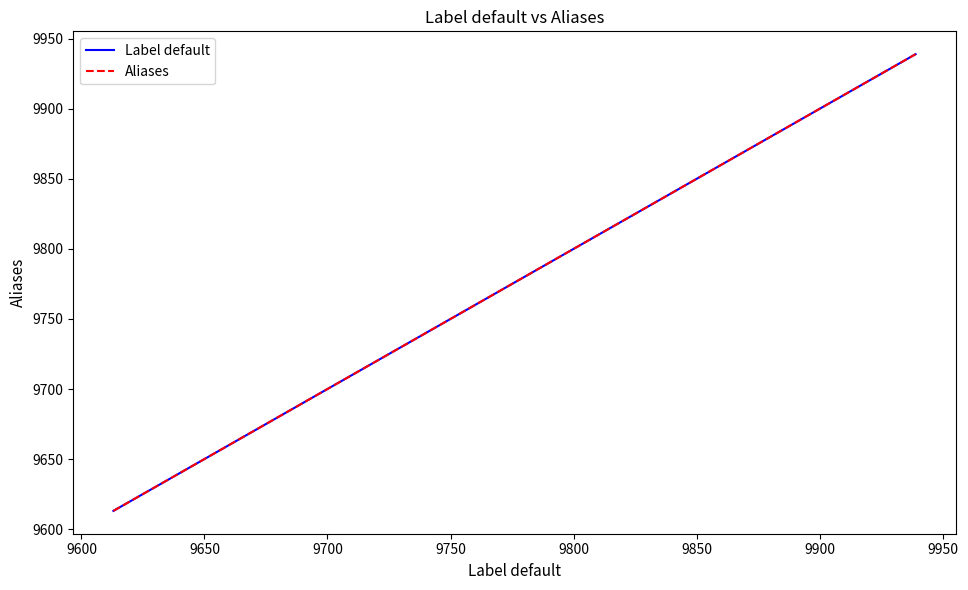

True or false: Aliases and Label default intersect in this chart.

False